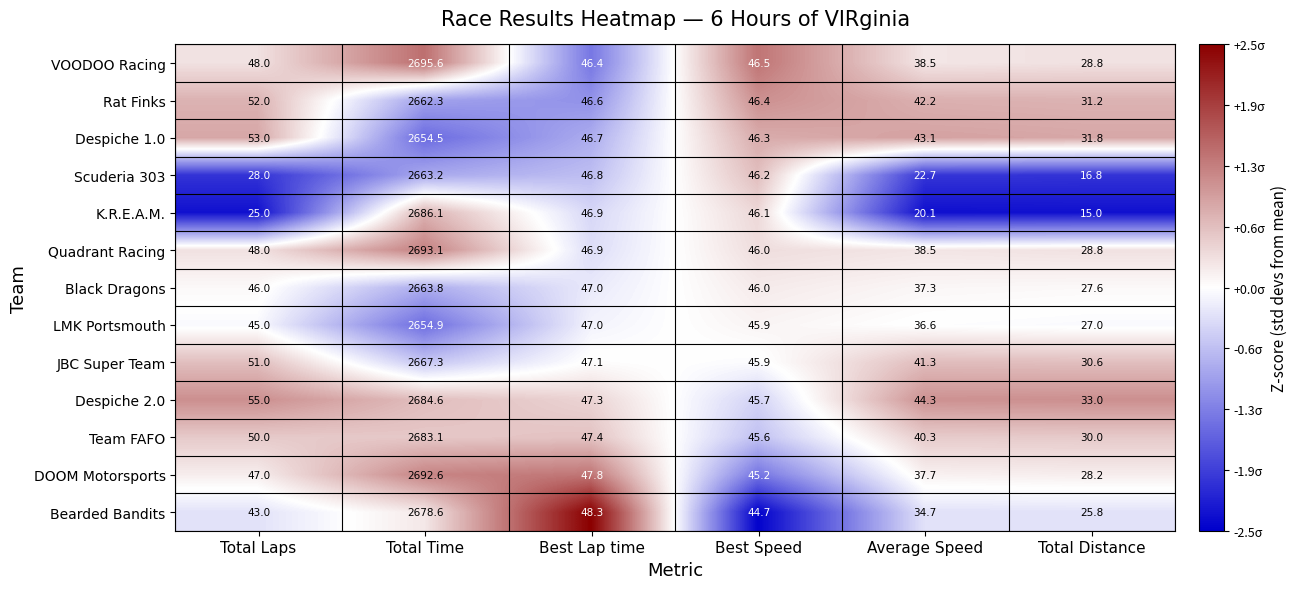

The value of Despiche 1.0 at Total Distance is 16.7. True or false?

False